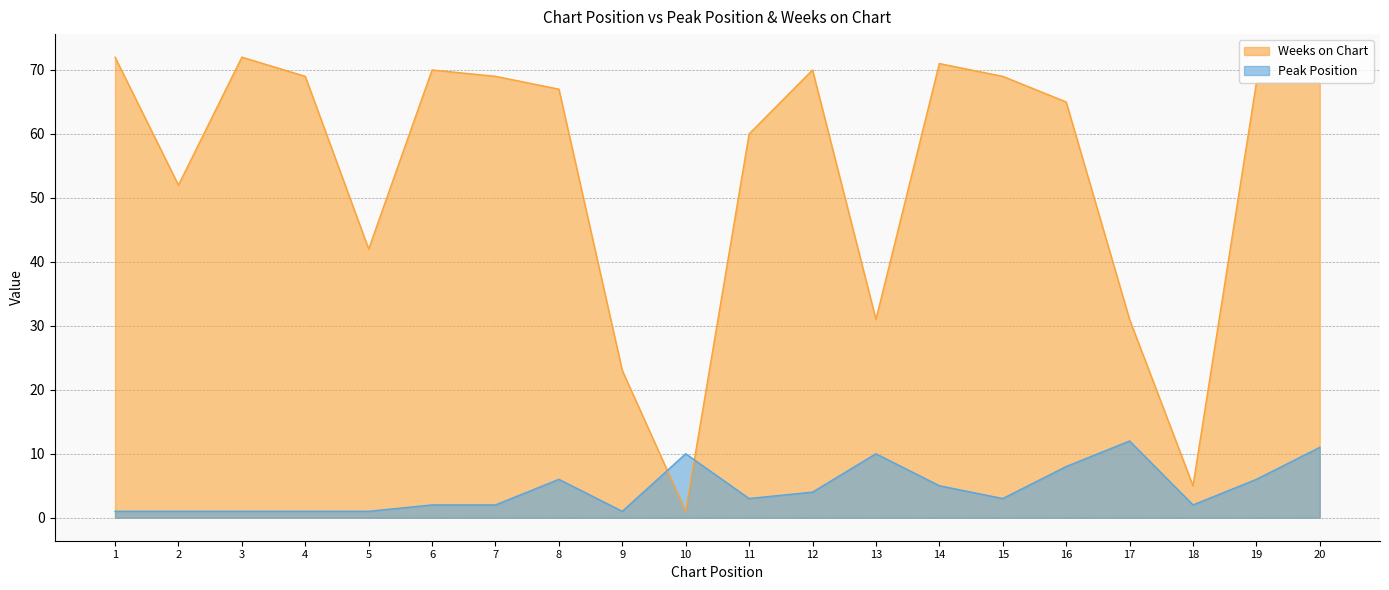

List the series in order of their overall mean, lowest first.

Peak Position, Weeks on Chart